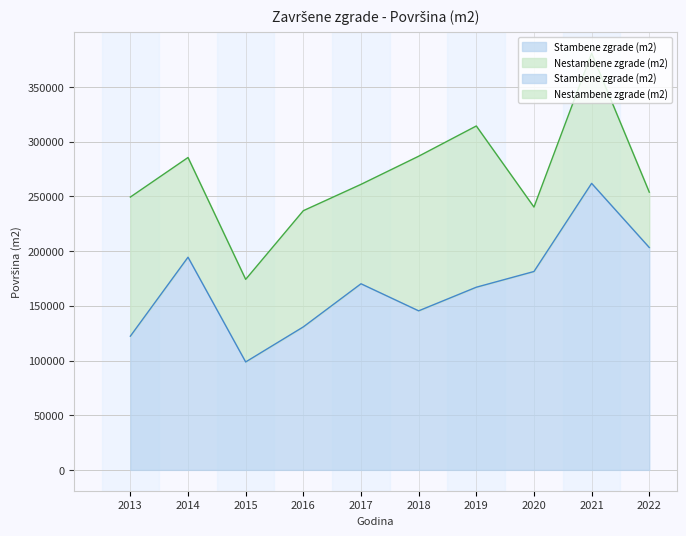

Is it true that the value at 2014 is 194453?

True